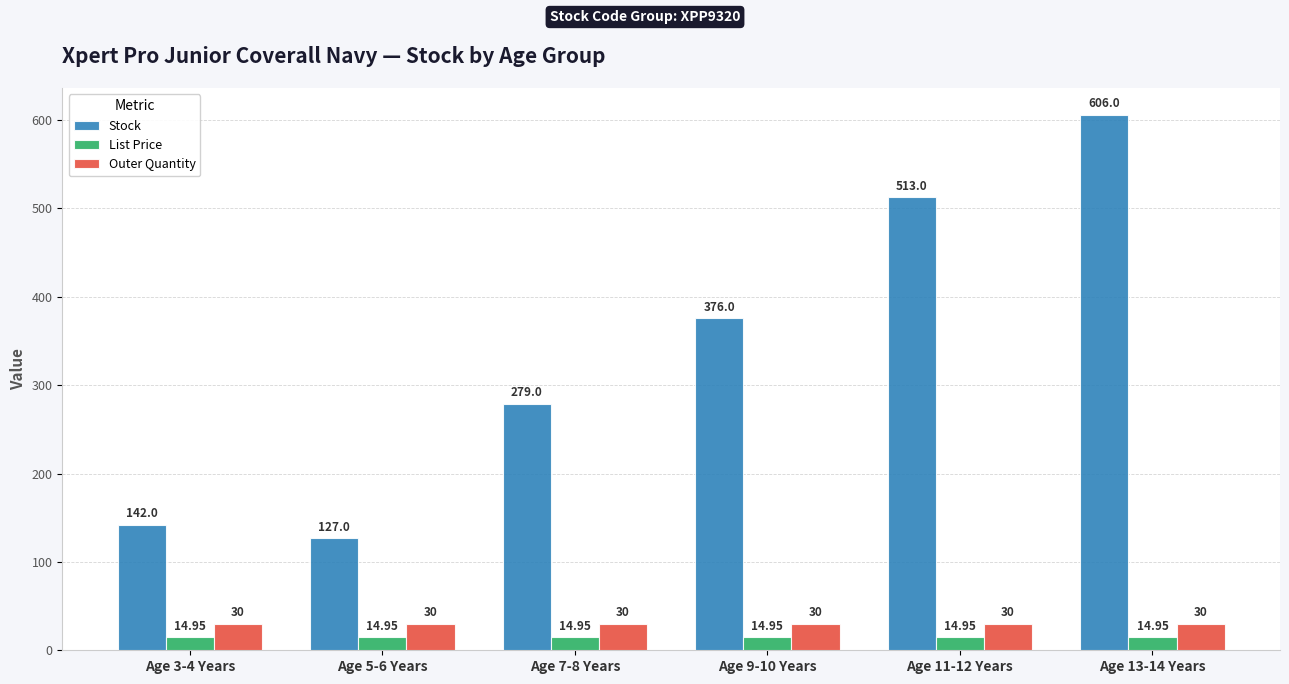

Is the value of Outer Quantity at Age 3-4 Years greater than the value of List Price at Age 3-4 Years?

Yes